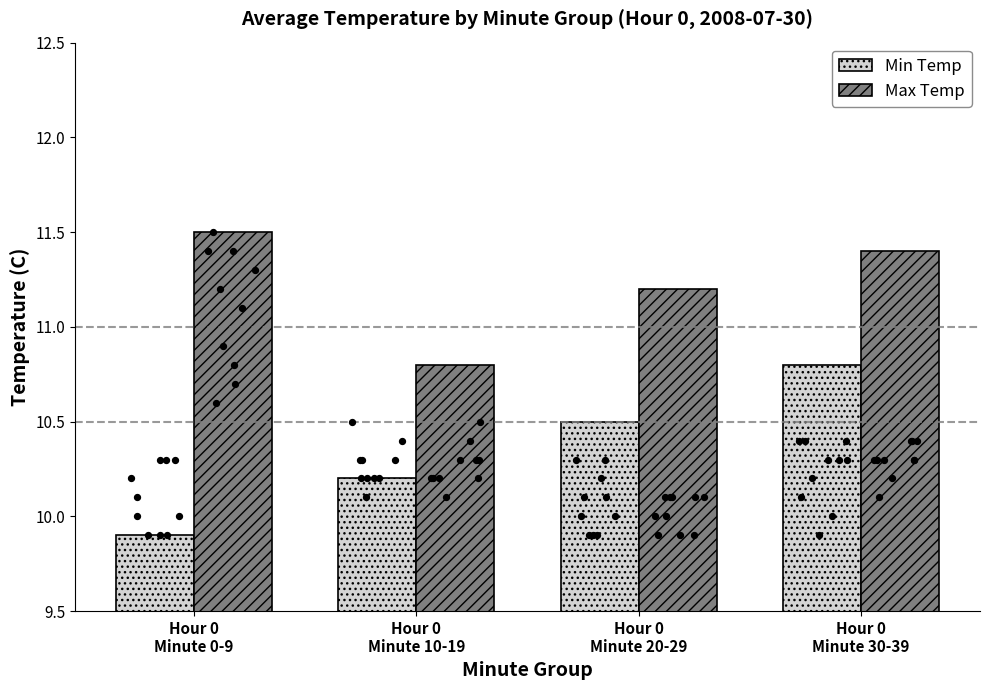

Which series contains the lowest Y value?

Min Temp